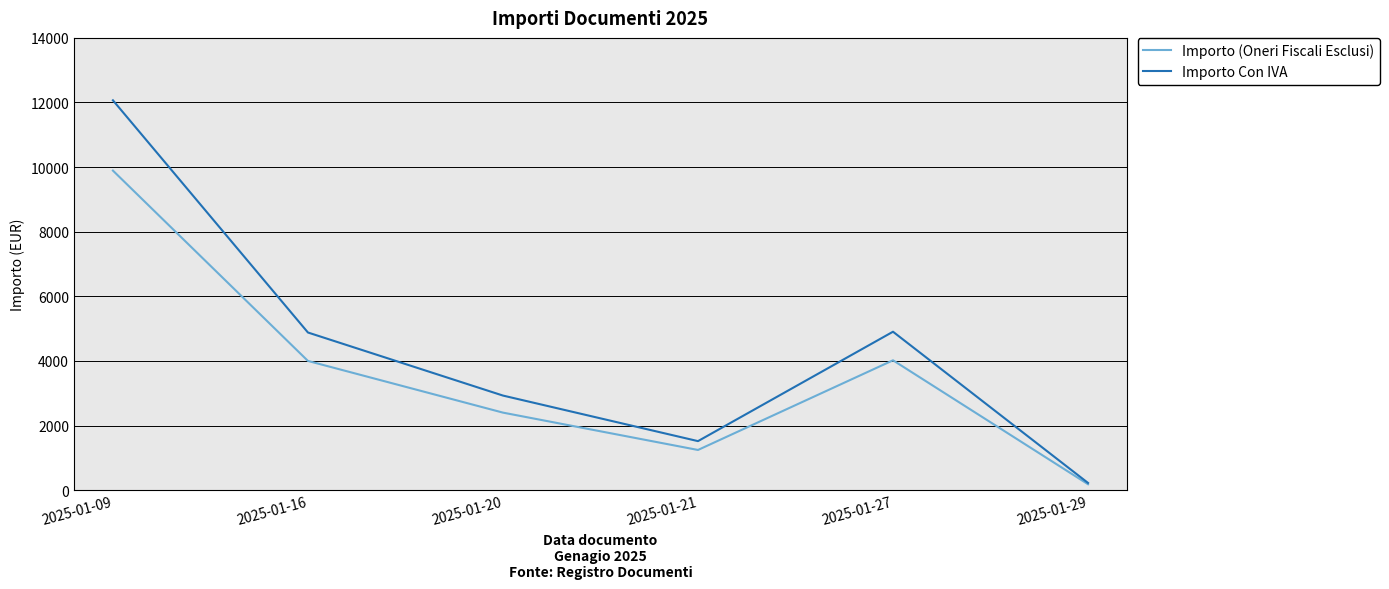

Does the chart display data point markers on the line(s)?

No